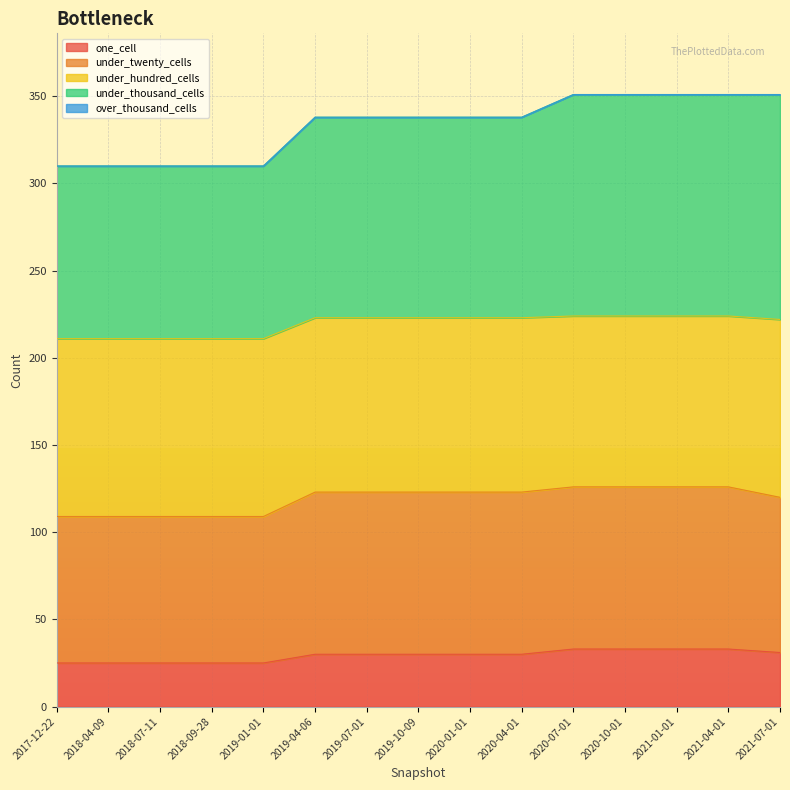

Count the under_twenty_cells values in the range 109 to 126.

15